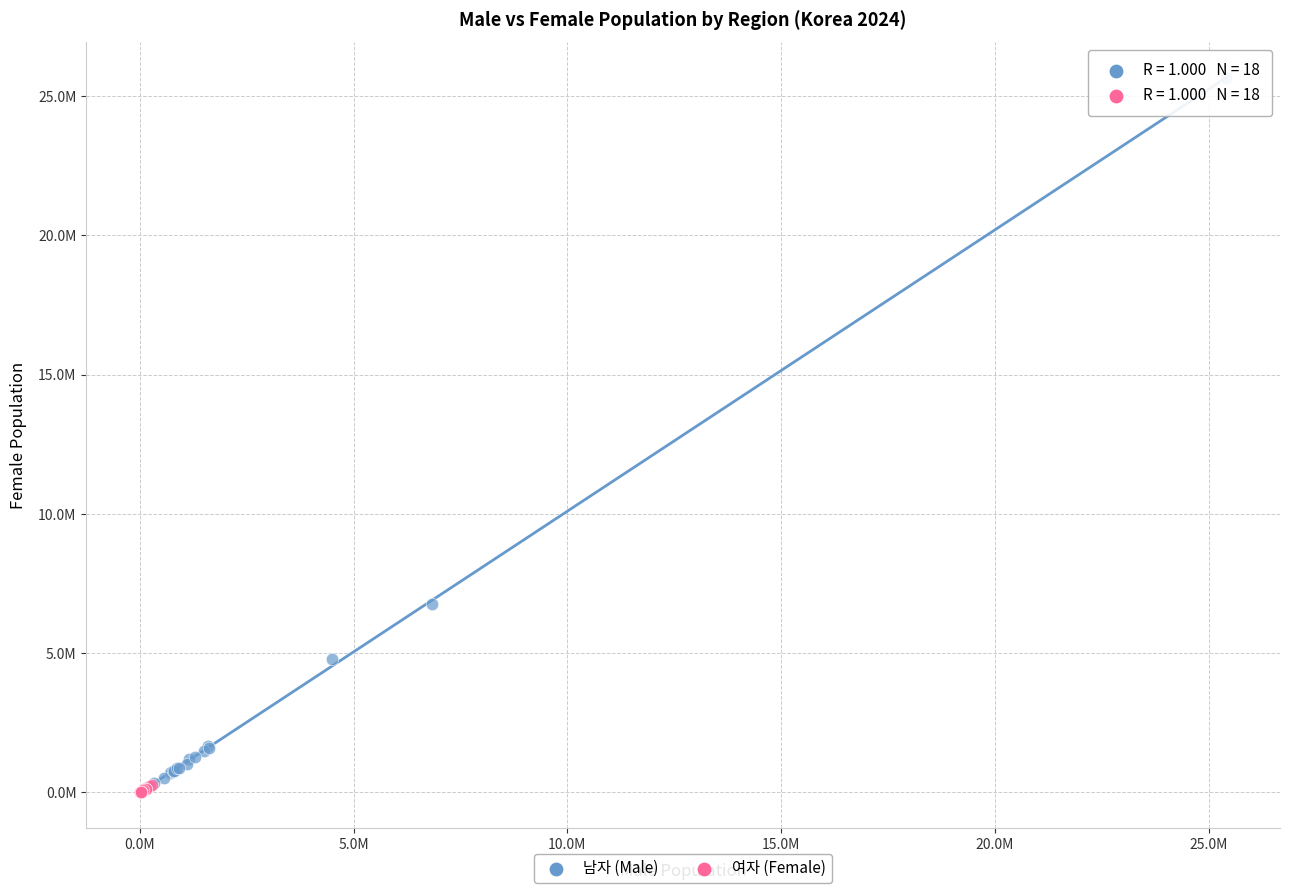

Which series has the largest Y range (max minus min)?

남자 (Male)